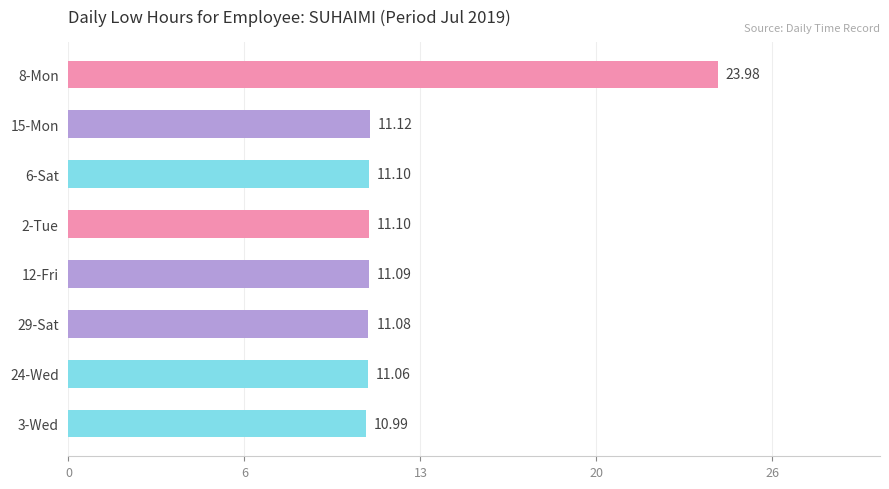

Does the chart contain any negative values?

No